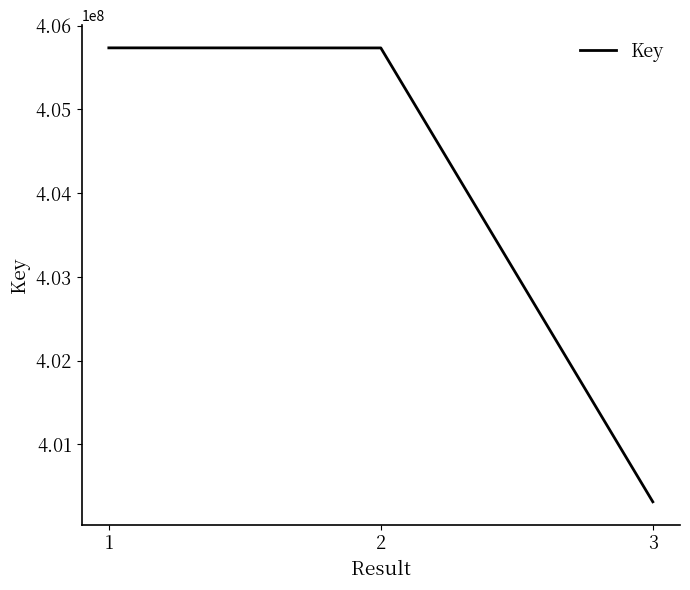

How many lines are shown in the chart?

1